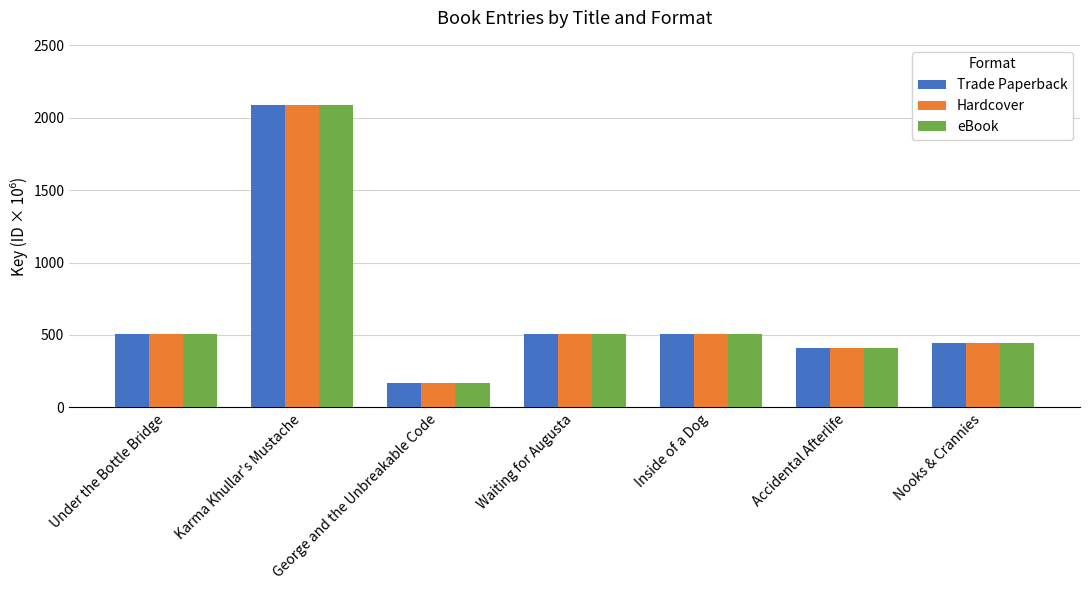

How many bars are there in total?

21